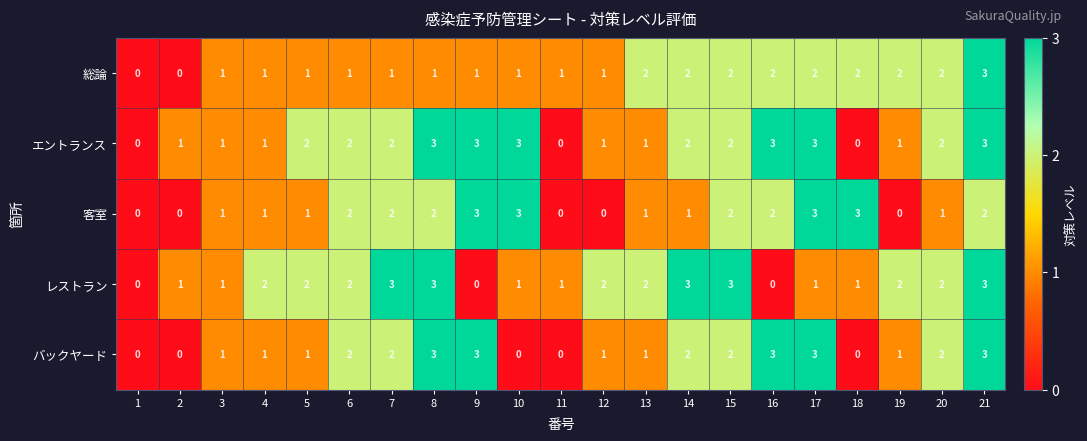

What is the difference between the highest and lowest values at 16?

3